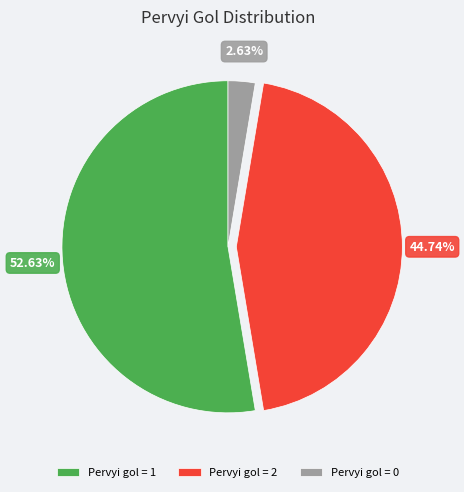

Approximately how many times larger is the value at Pervyi gol = 2 compared to Pervyi gol = 0?

17.0